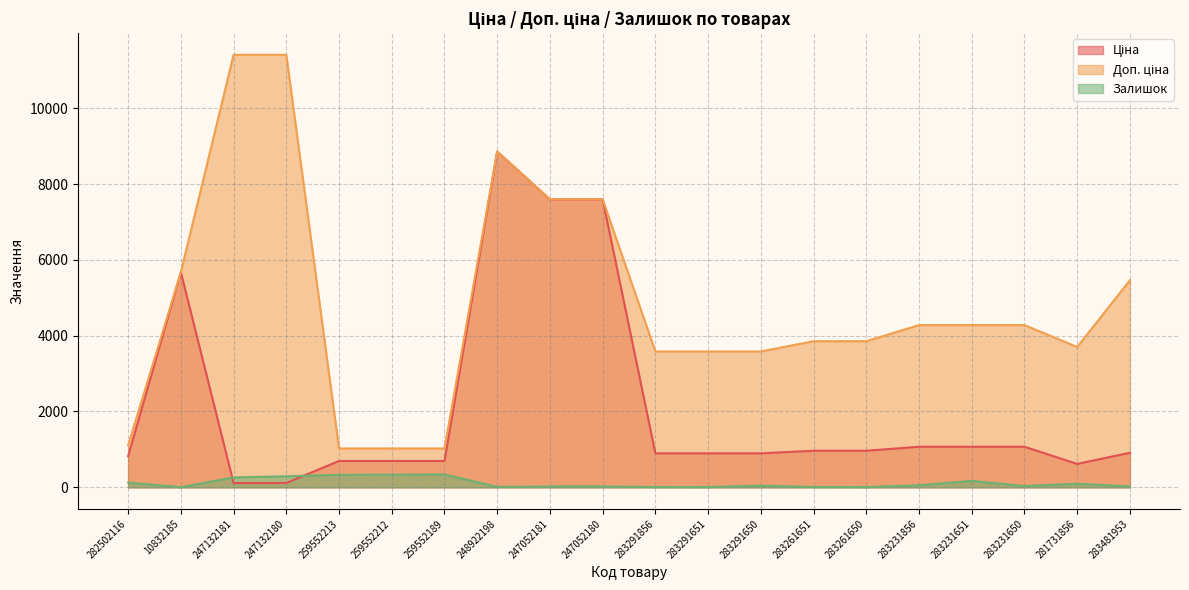

Is it true that Доп. ціна equals 2093.4 at 283231651?

False